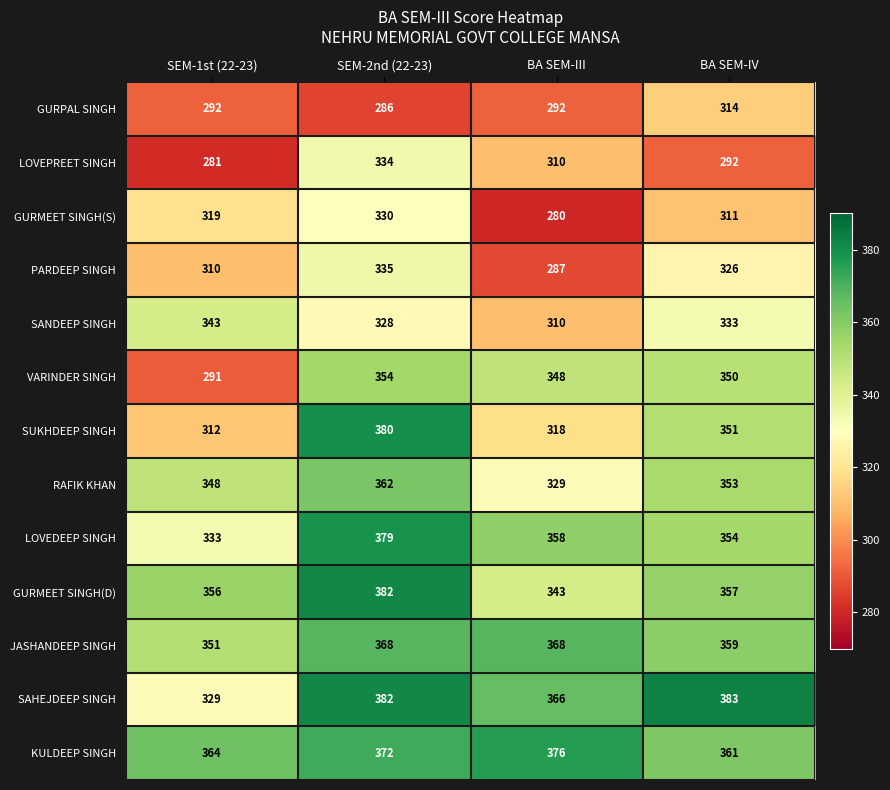

The value of RAFIK KHAN at BA SEM-III is 127. True or false?

False